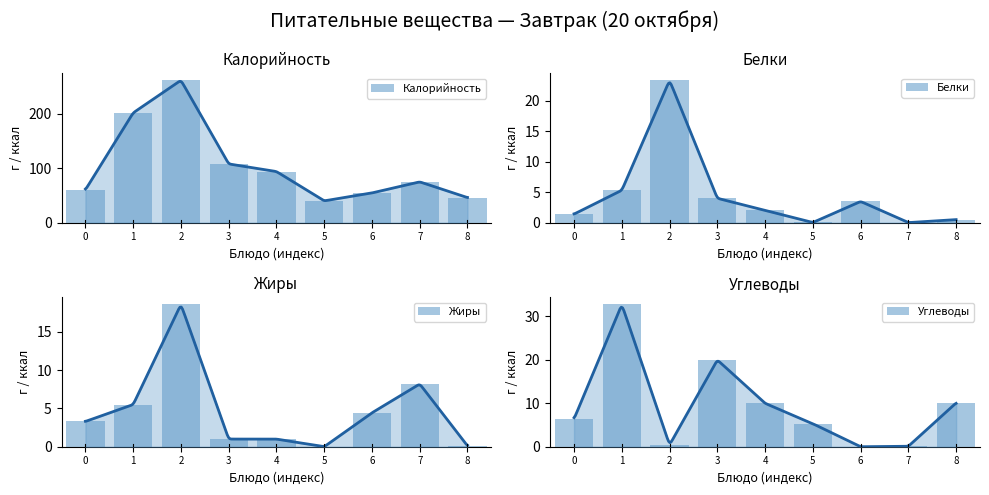

How many bars are there in total?

36